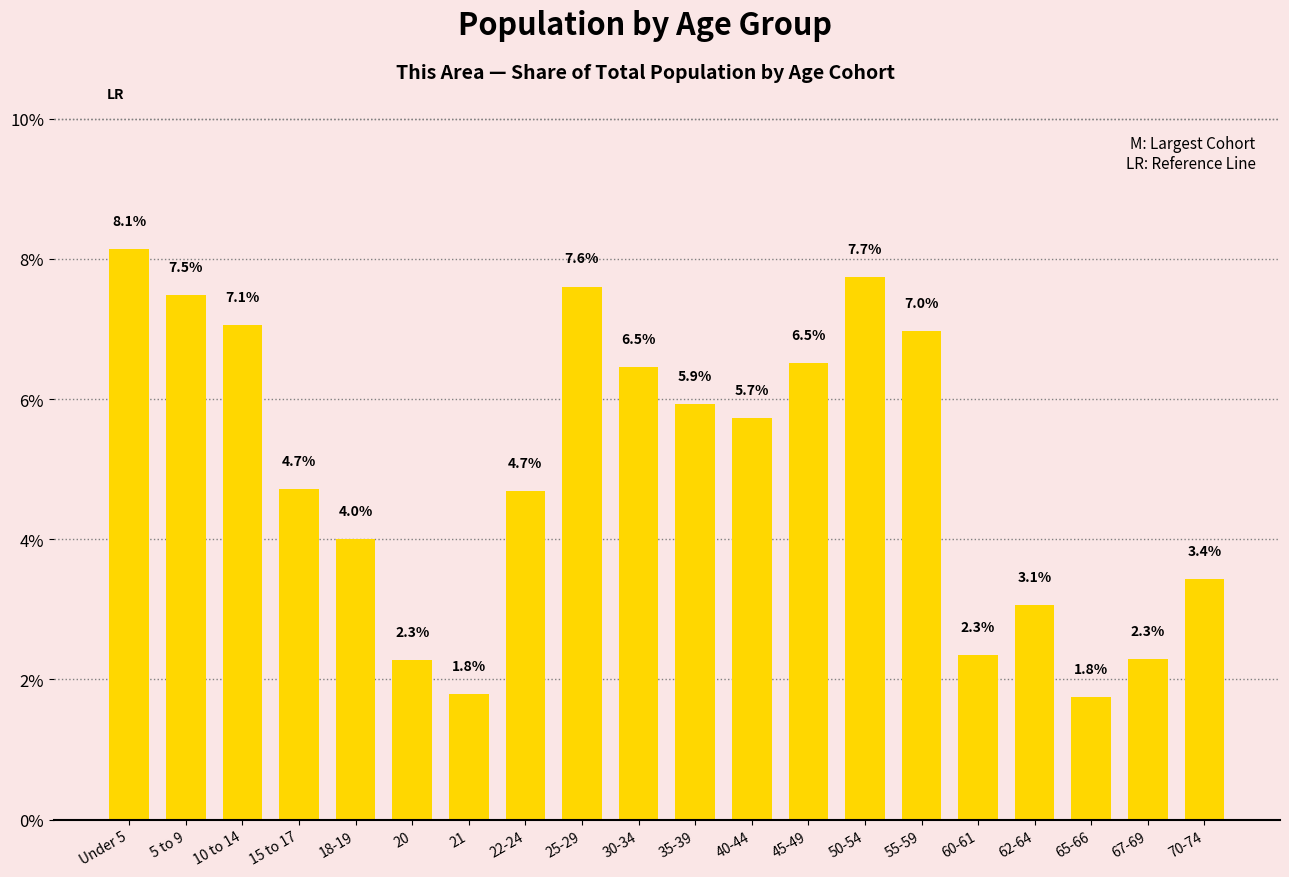

Reading right to left, what are all the values shown in this chart?

3.4	2.3	1.8	3.1	2.3	7.0	7.7	6.5	5.7	5.9	6.5	7.6	4.7	1.8	2.3	4.0	4.7	7.1	7.5	8.1